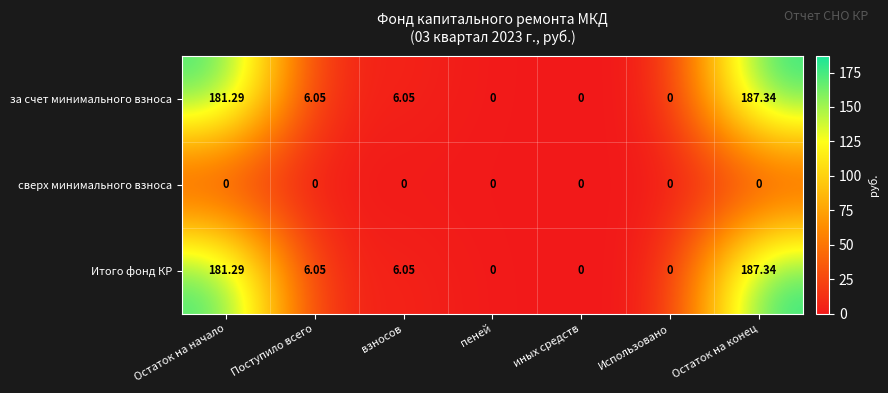

Is the value of за счет минимального взноса at пеней greater than the value of Итого фонд КР at взносов?

No